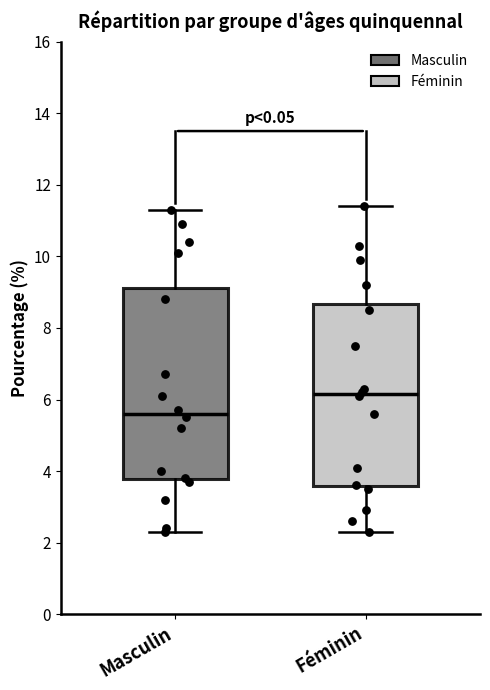

Reading left to right, transcribe this box plot: for each box, give where its median line is, the range the box spans, and where its two whiskers end, as read against the y-axis. The values are not printed on the chart, so give them approximately, as read against the axis.

Masculin: median 5.6, box 3.8 to 9.2, whiskers 2.4 to 11.4
Féminin: median 6.2, box 3.6 to 8.6, whiskers 2.4 to 11.4